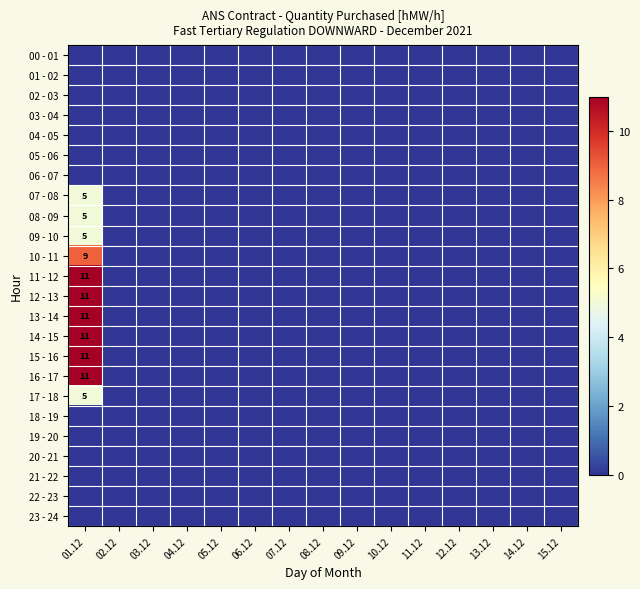

At which label does 15 - 16 reach its peak?

01.12